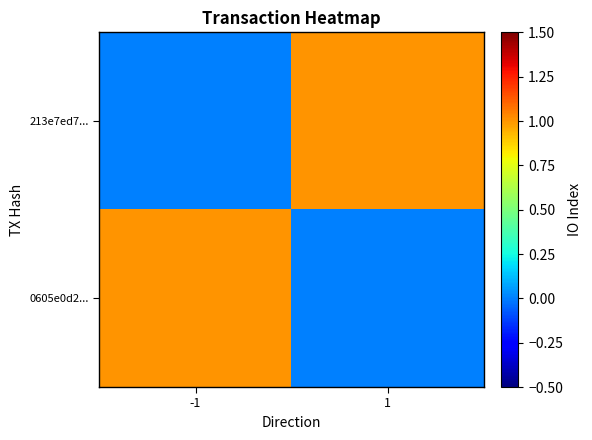

Between 1 and -1, which is larger?

1